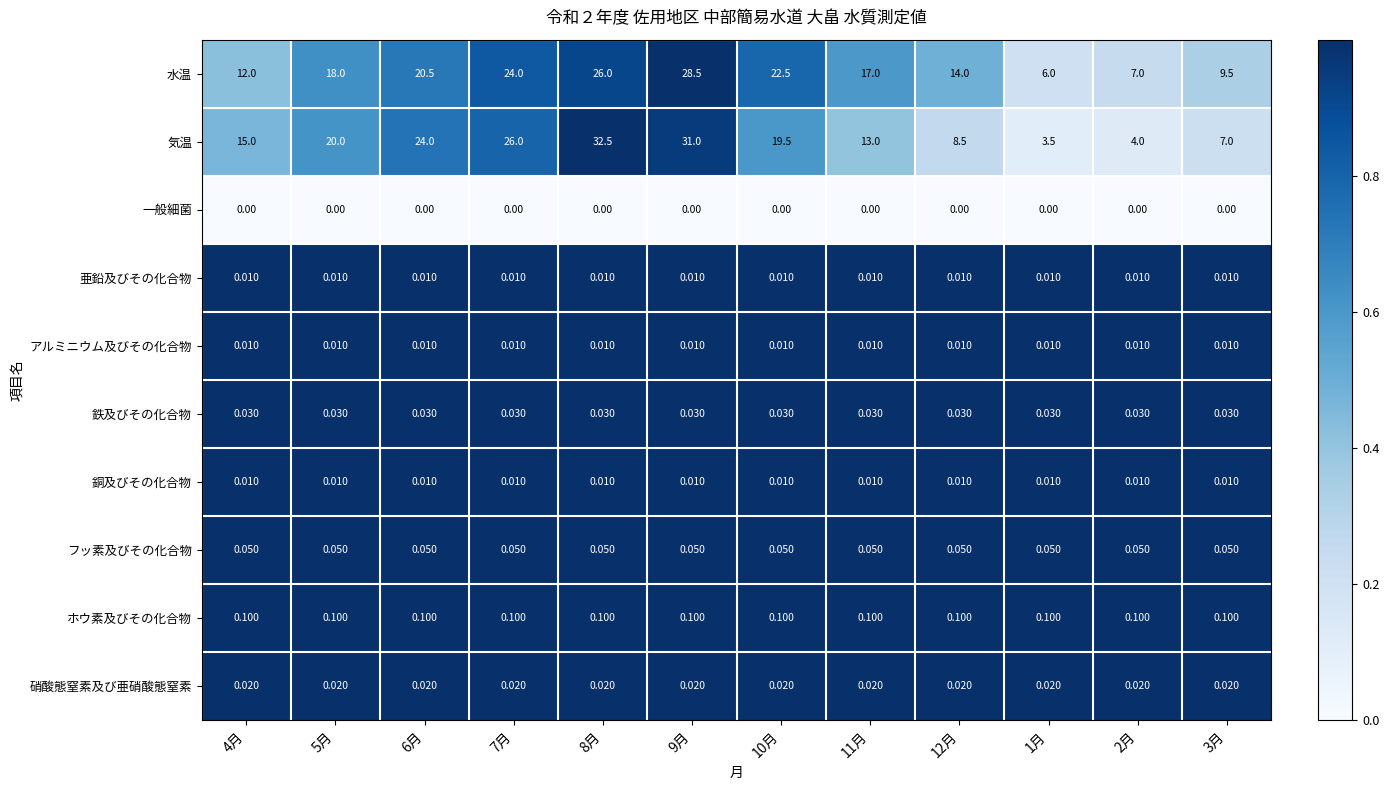

At which category does the chart reach its peak across all series?

8月